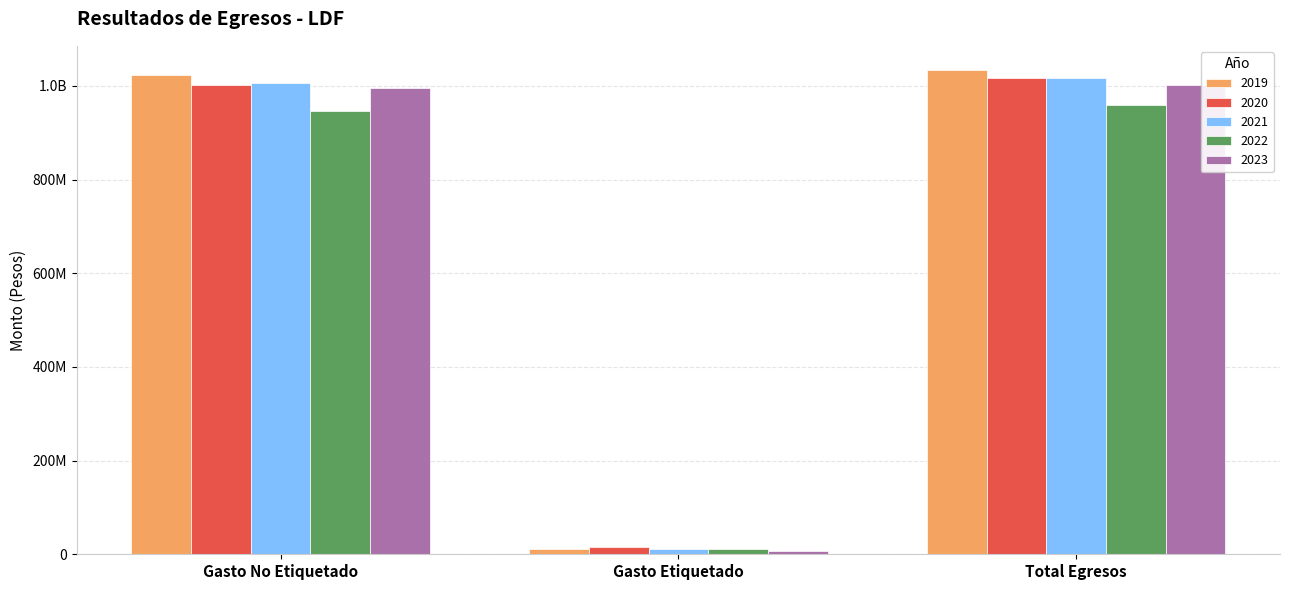

Does the chart contain any negative values?

No